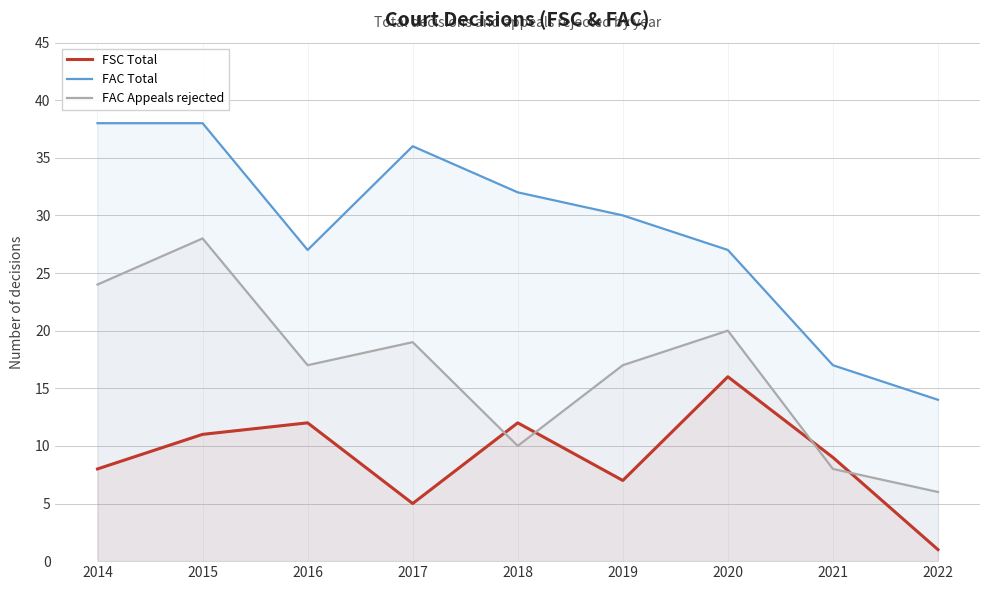

At which category does FSC Total reach its first local valley?

2017